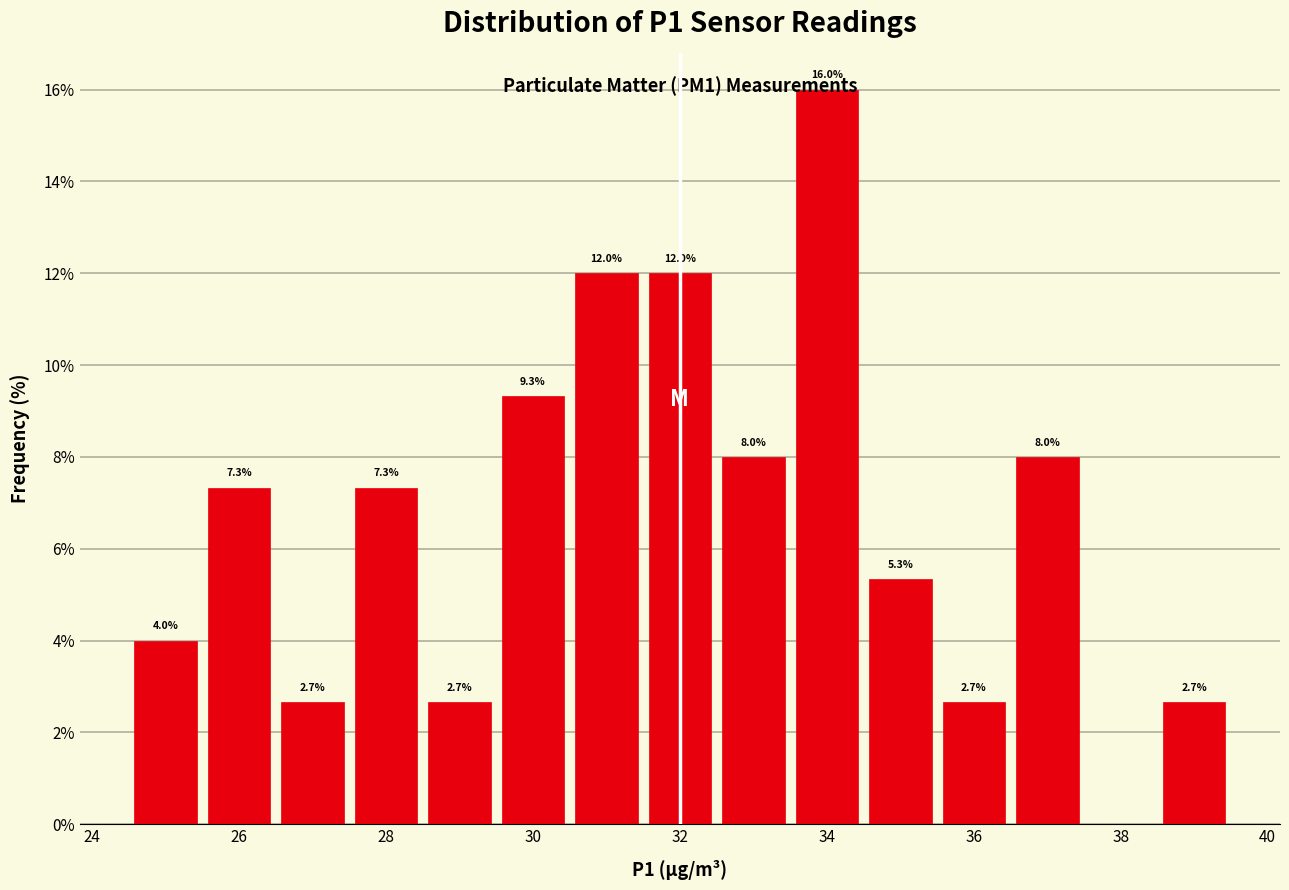

Over which range of the x-axis is the bar tallest?

33.5 to 34.5